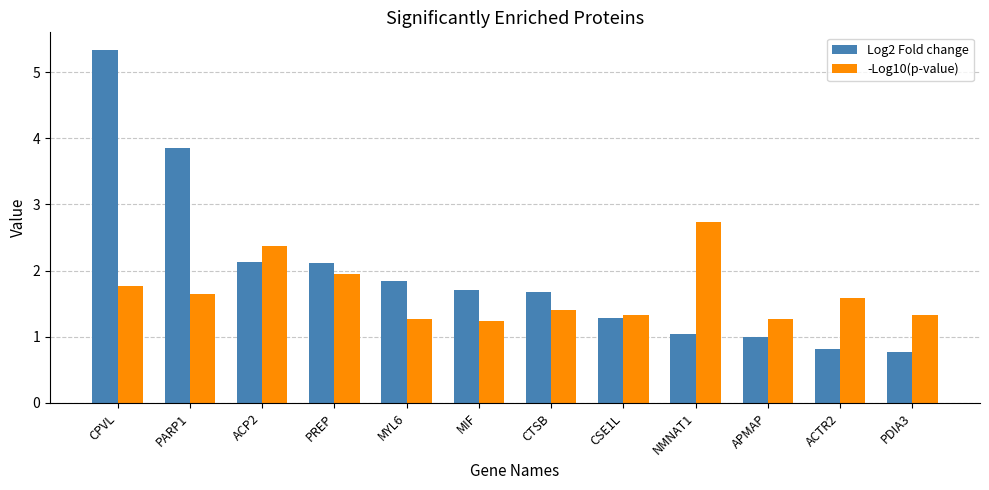

At which label does Log2 Fold change reach its minimum?

PDIA3